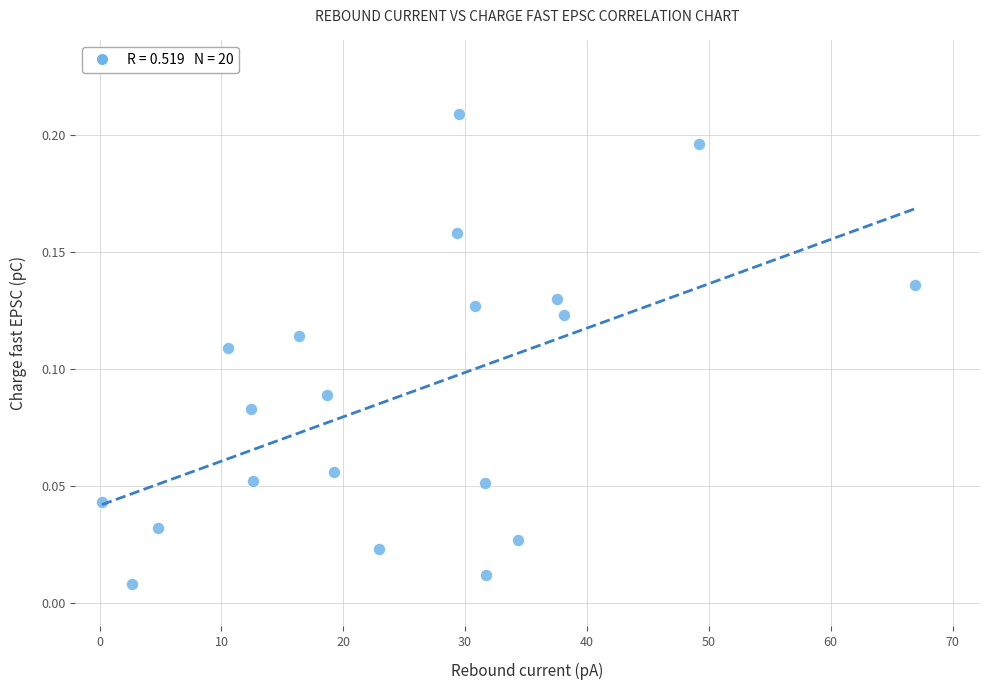

What is the range of X values (max minus min)?

66.7